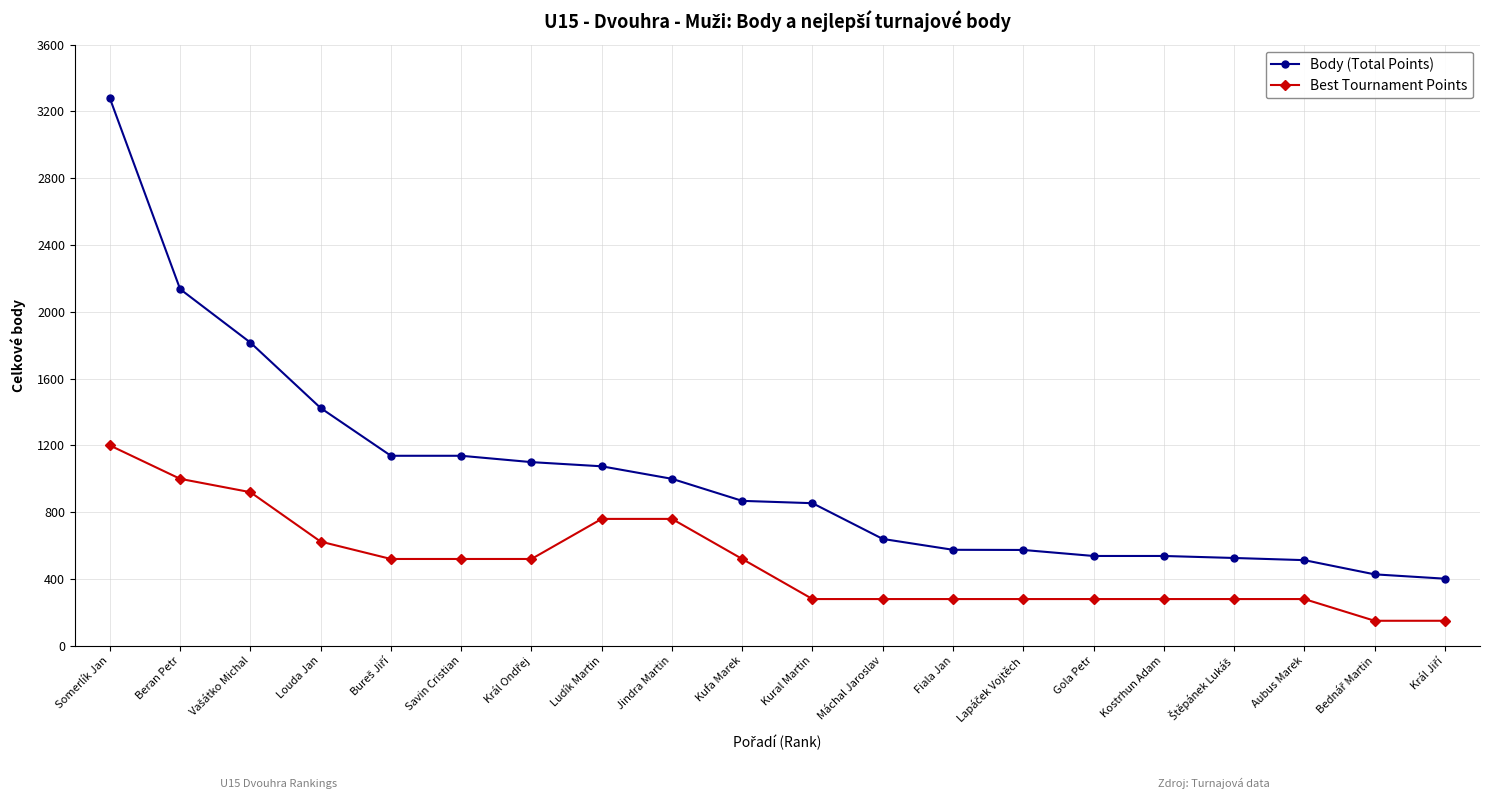

List the series in order of their peak value, highest first.

Body (Total Points), Best Tournament Points